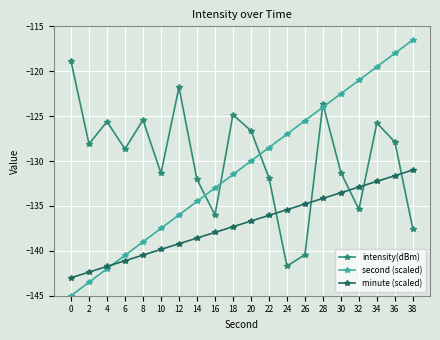

Is the value of minute (scaled) at 4 greater than the value of intensity(dBm) at 4?

No